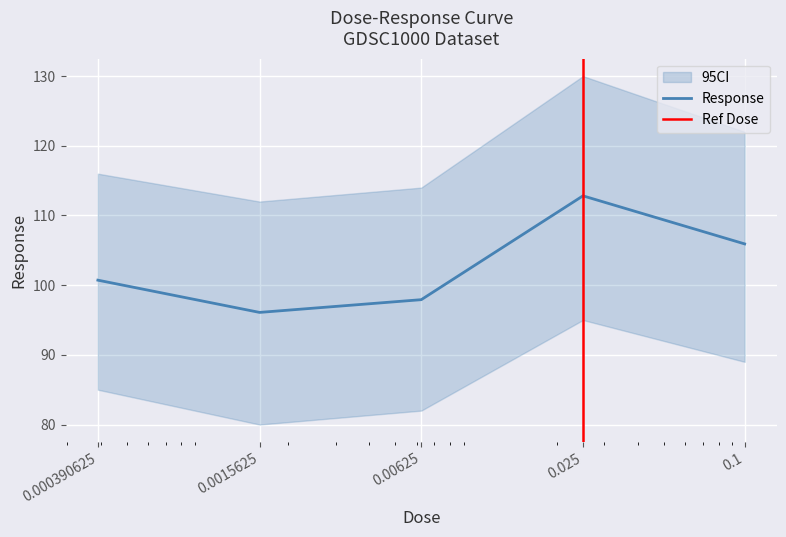

How many interior local peaks (higher than both neighbors) does the data have?

1